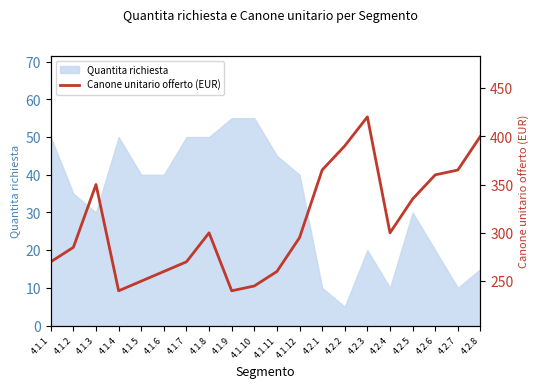

What value does the data have at 4.1.4?

240